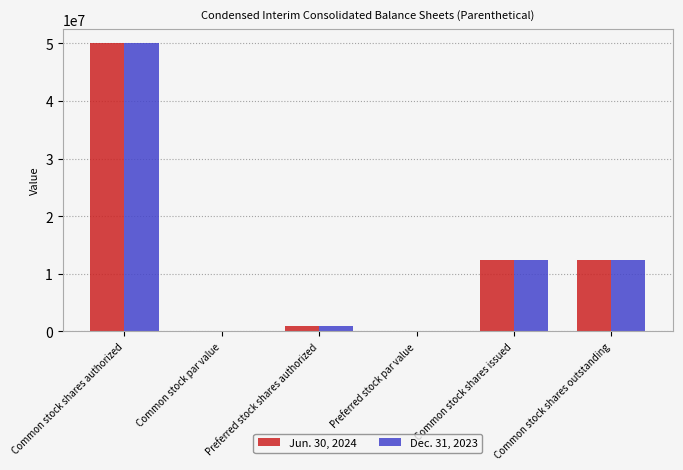

What is the sum of the Jun. 30, 2024 values at Common stock shares authorized and Common stock shares outstanding?

62450532.0